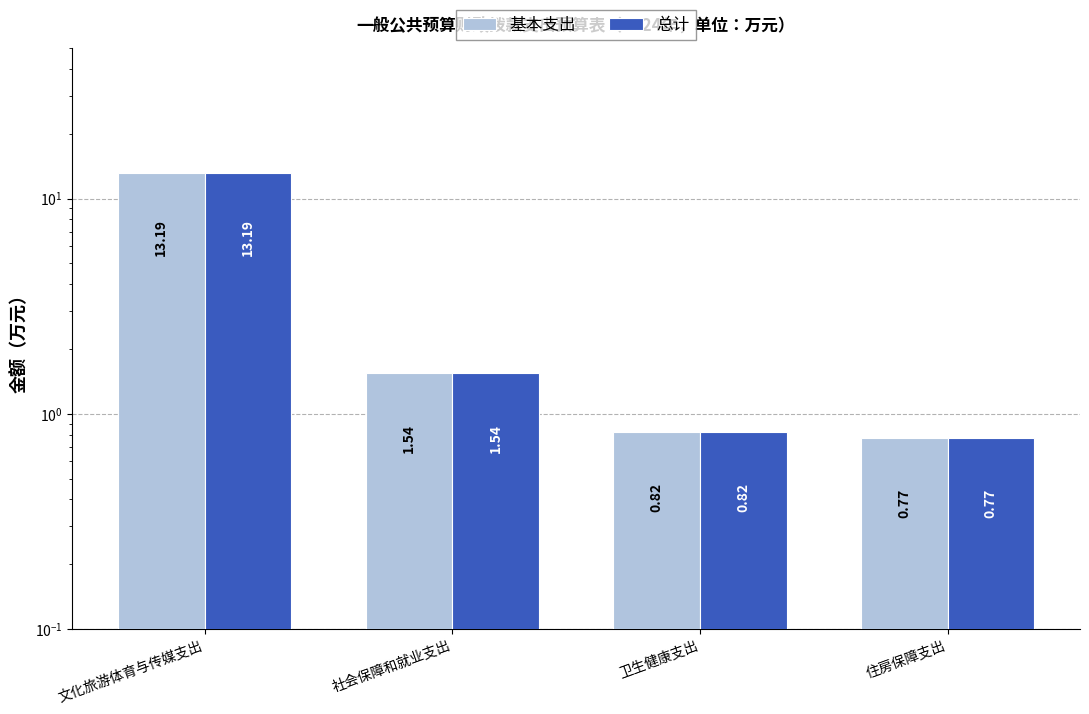

At which label is 总计 closest to 6?

社会保障和就业支出